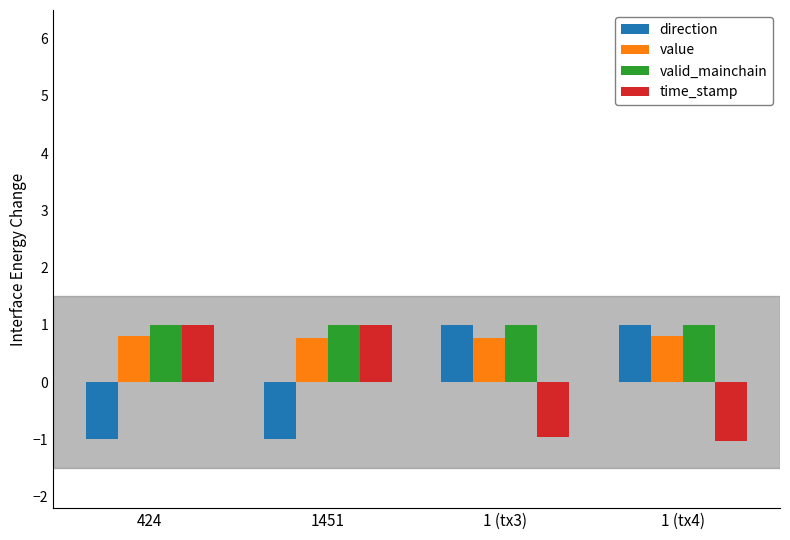

What is the difference between the highest and lowest values at 424?

2.0